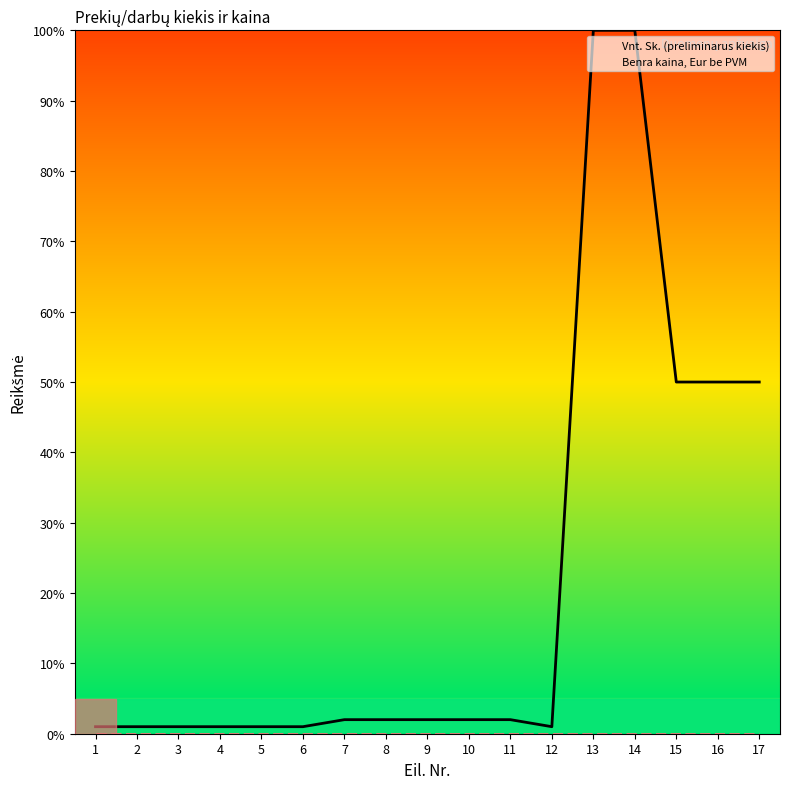

Reading left to right, what are all the values shown in this chart?

Vnt. Sk. (preliminarus kiekis): 1=1	2=1	3=1	4=1	5=1	6=1	7=2	8=2	9=2	10=2	11=2	12=1	13=100	14=100	15=50	16=50	17=50
Benra kaina, Eur be PVM: 1=0	2=0	3=0	4=0	5=0	6=0	7=0	8=0	9=0	10=0	11=0	12=0	13=0	14=0	15=0	16=0	17=0